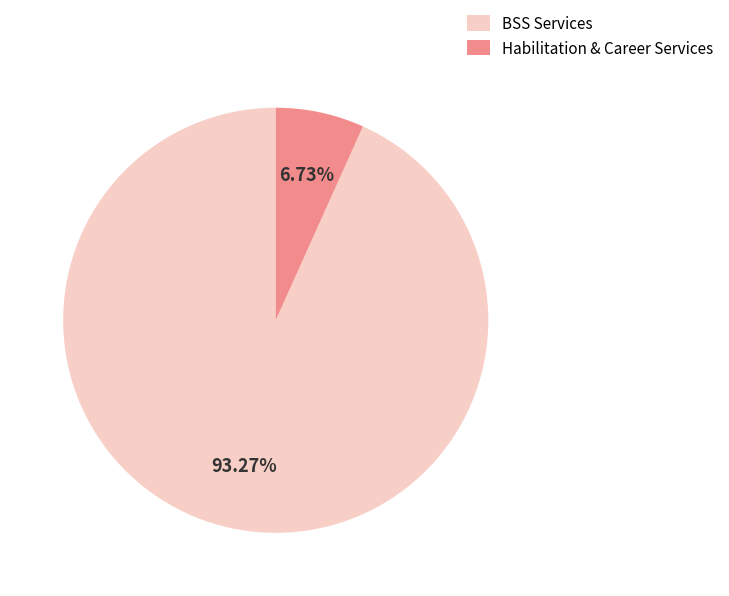

Is there any slice that represents more than half of the pie?

Yes